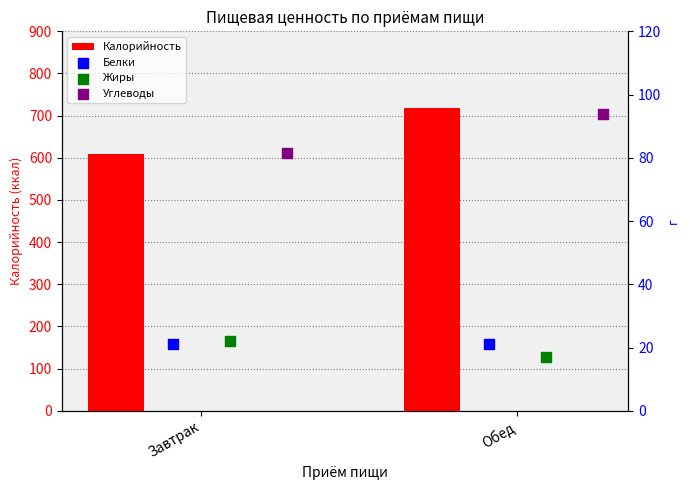

Which series reaches the minimum Y coordinate?

Жиры